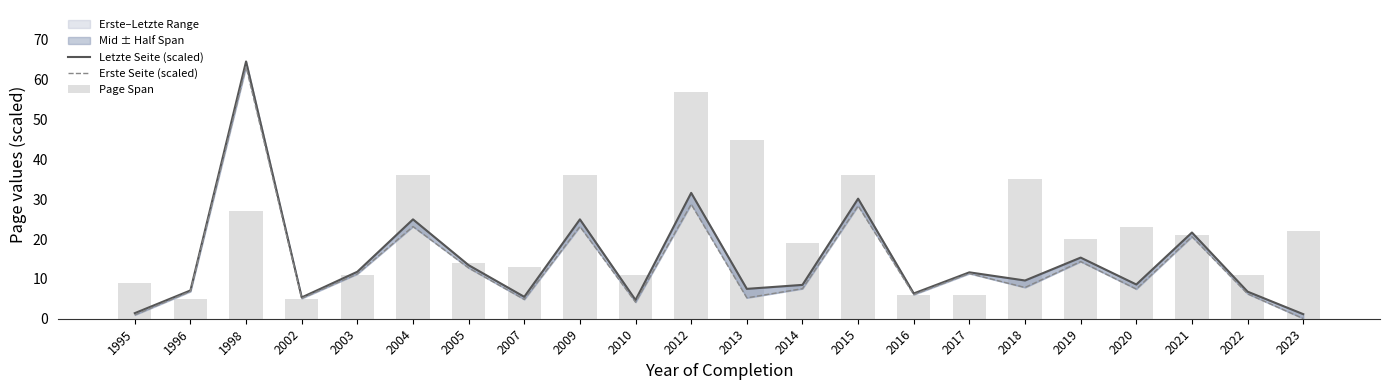

How many data points in Letzte Seite (scaled) are above 9?

11